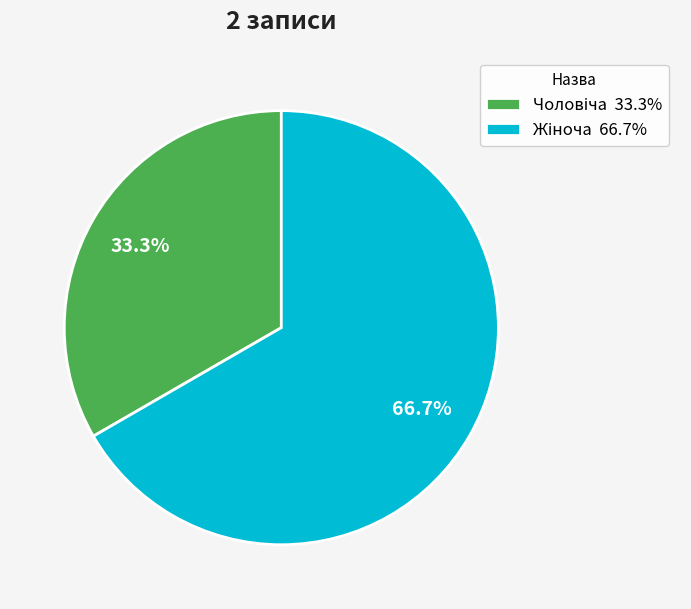

Is there a majority slice in this chart?

Yes